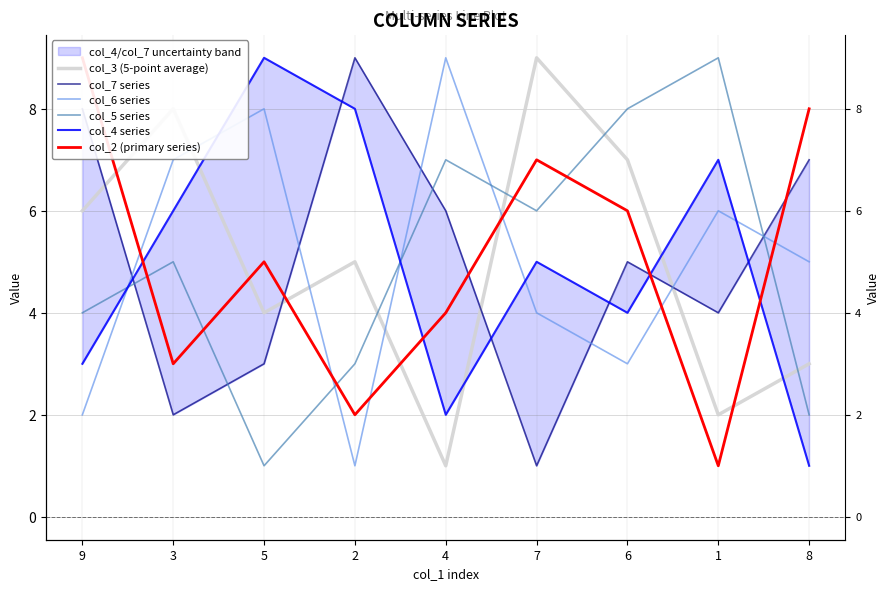

What position from the left is 4?

5